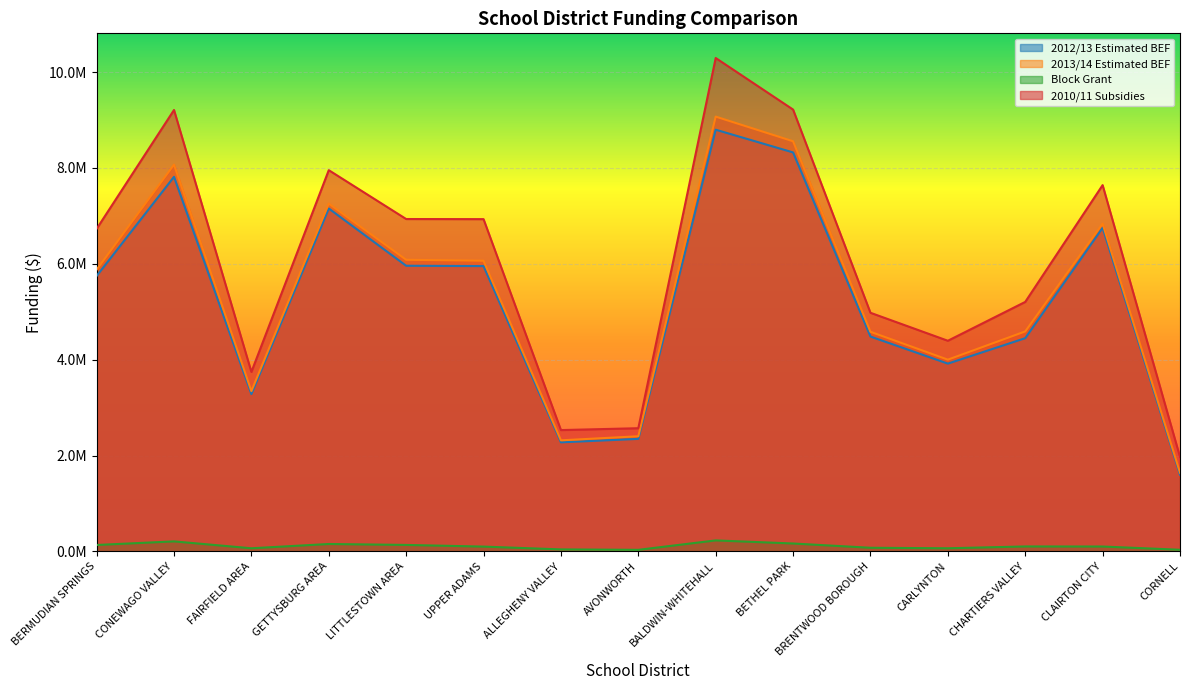

What is the minimum value for 2010/11 Subsidies?

1970893.6